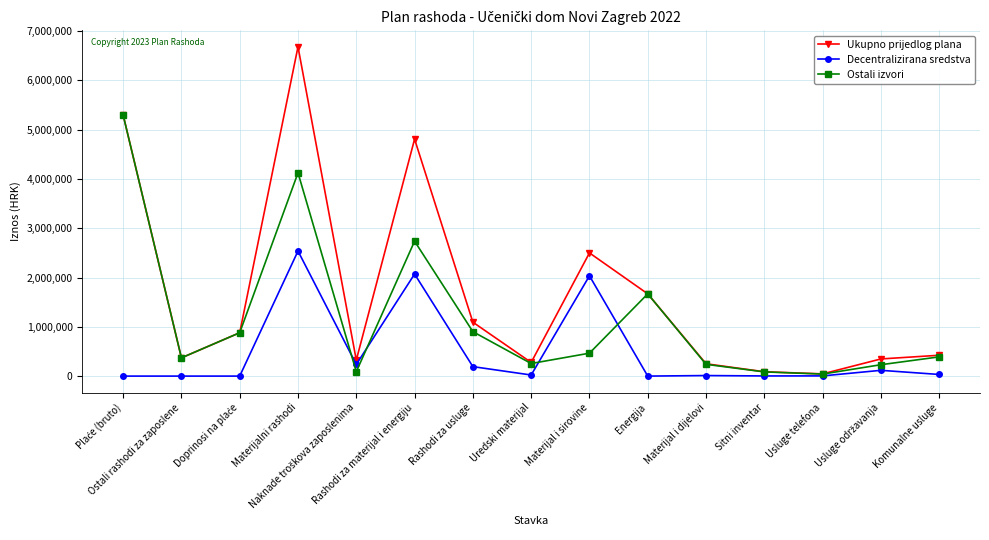

How many data points in Ukupno prijedlog plana are less than 423000?

7